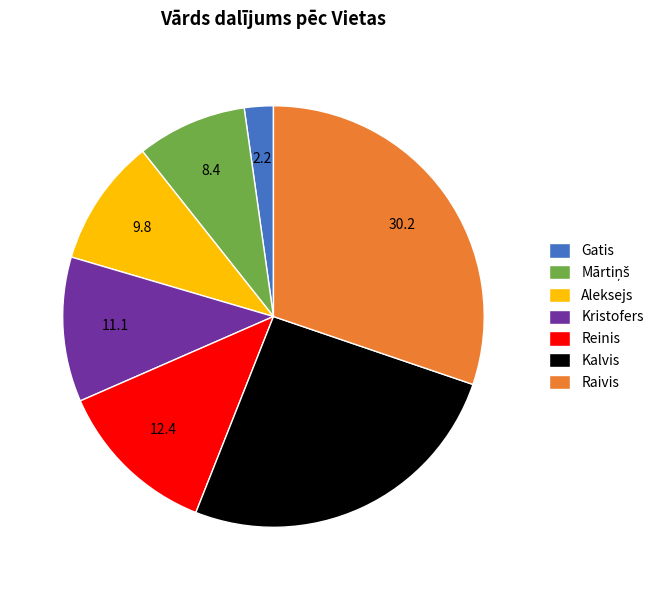

Which has a higher value, Raivis or Kalvis?

Raivis